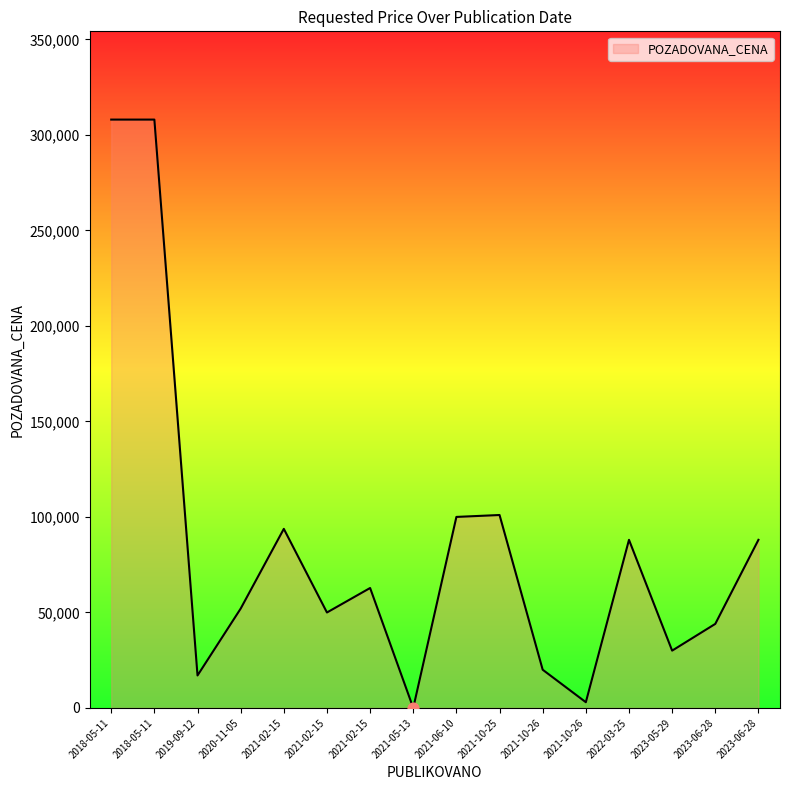

Which has a higher value, 2021-10-26 or 2021-02-15?

2021-02-15